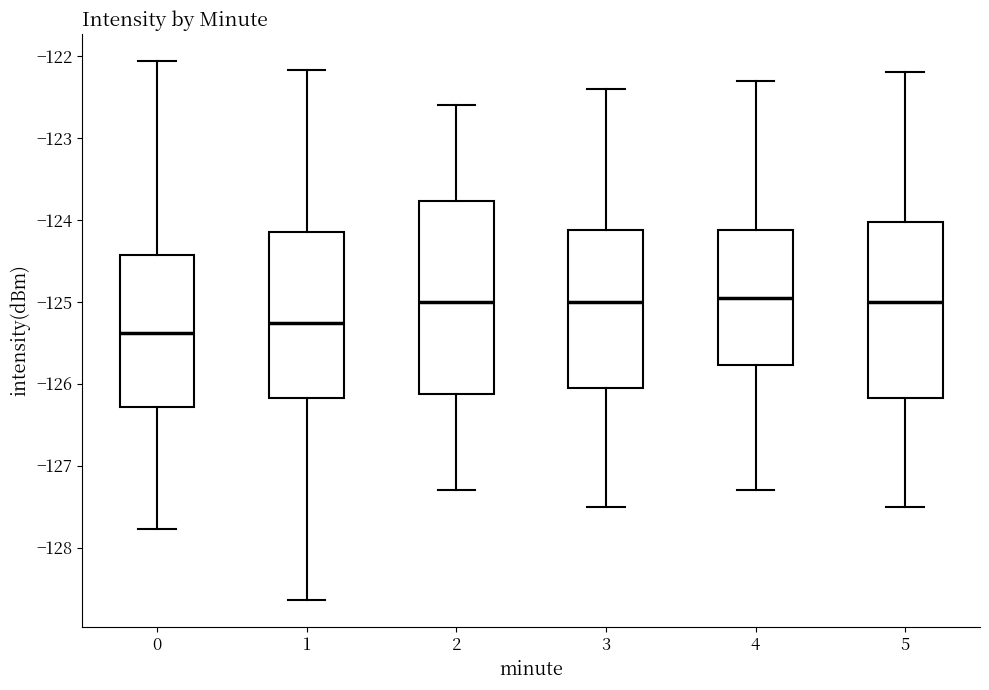

Where does the lower whisker of the box at x = 5 end on the y-axis? The values are not printed on the chart, so give them approximately, as read against the axis.

-127.5